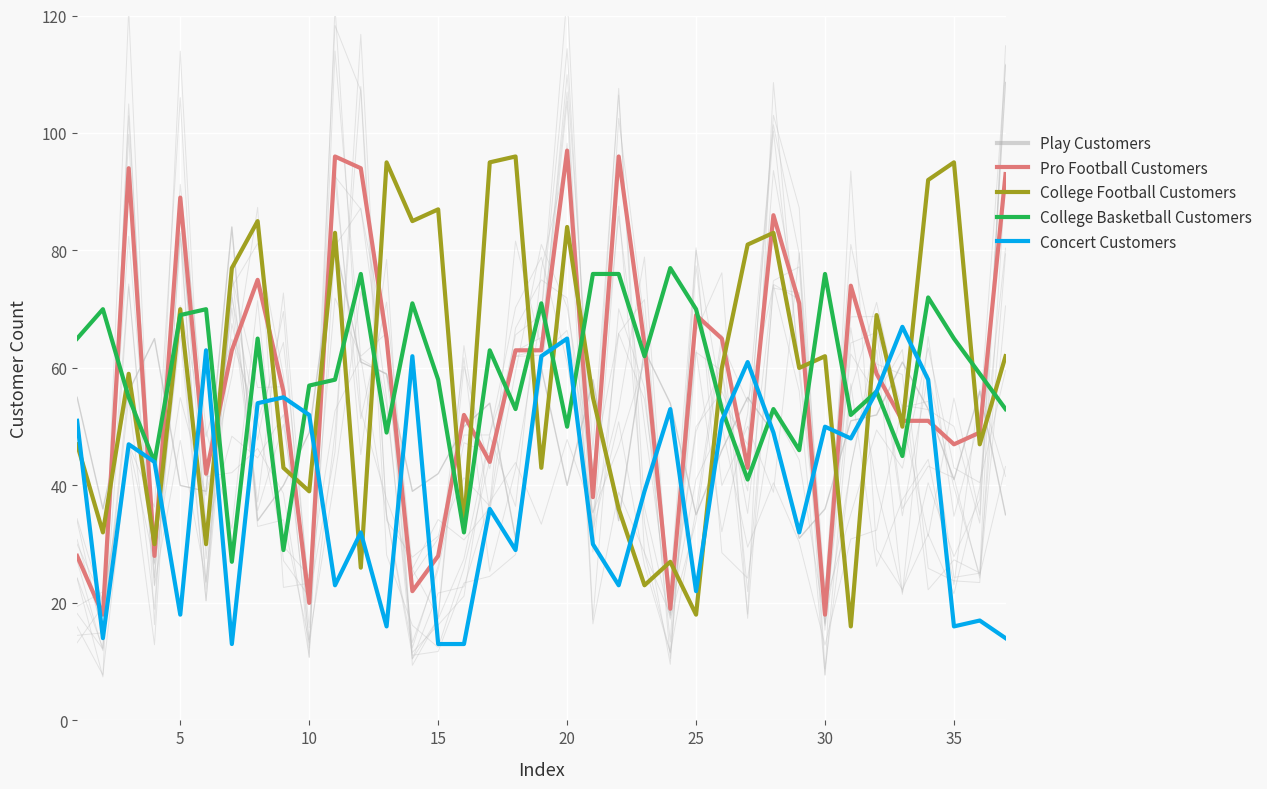

How many interior local valleys does the College Football Customers series have?

14